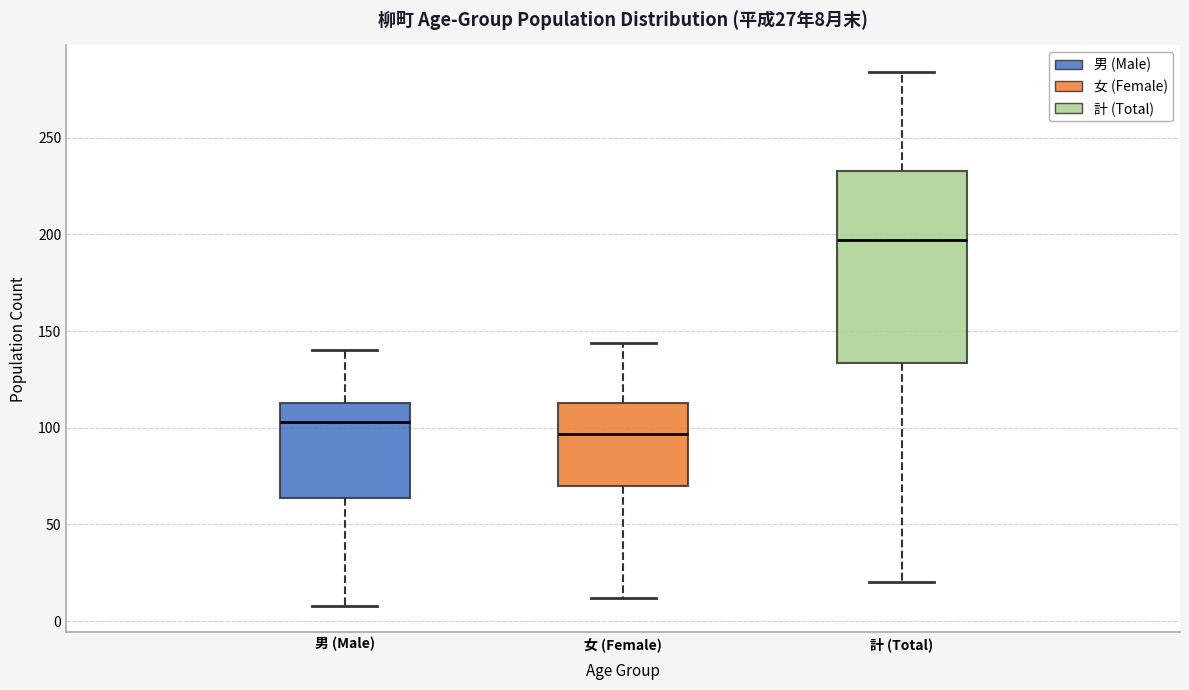

Which box's median line is the highest?

計 (Total)